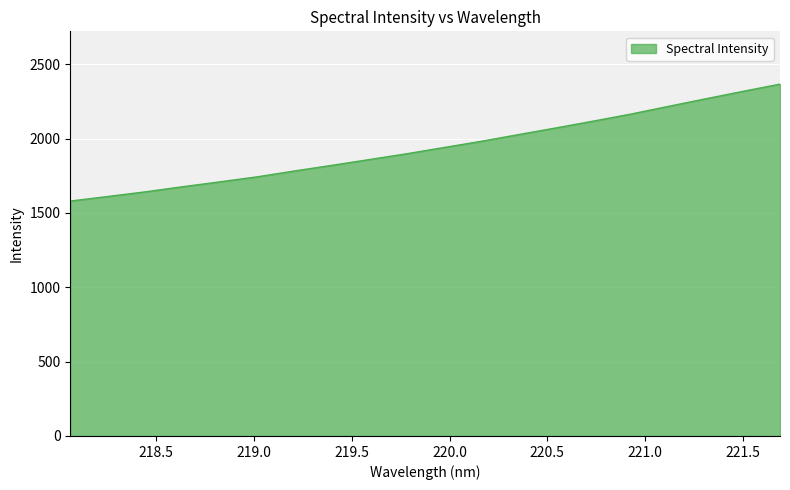

What is the average value?

1939.9